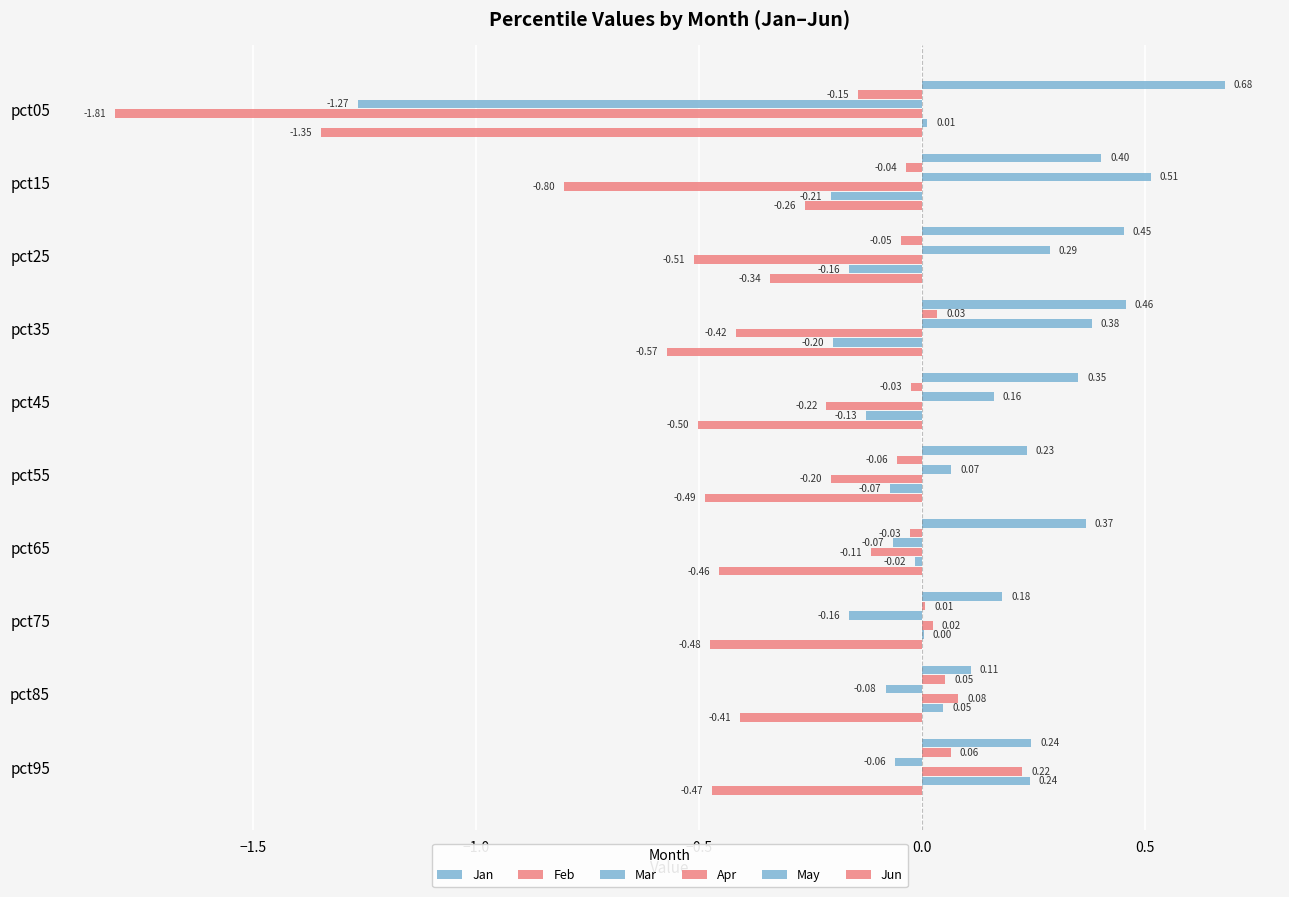

Count the number of categories in the chart.

10